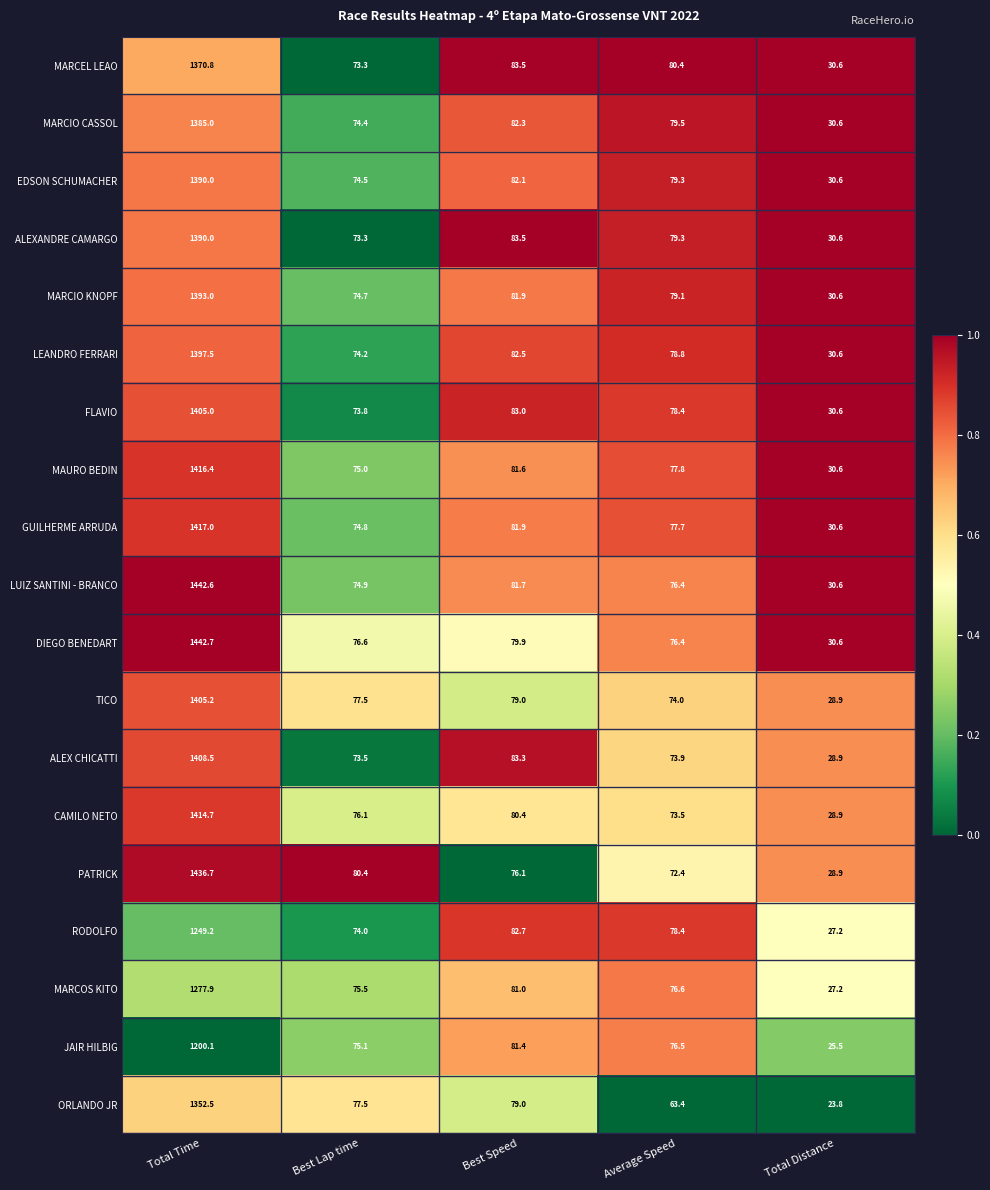

What is the difference between the second highest and second lowest values in the MARCIO KNOPF series?

7.2